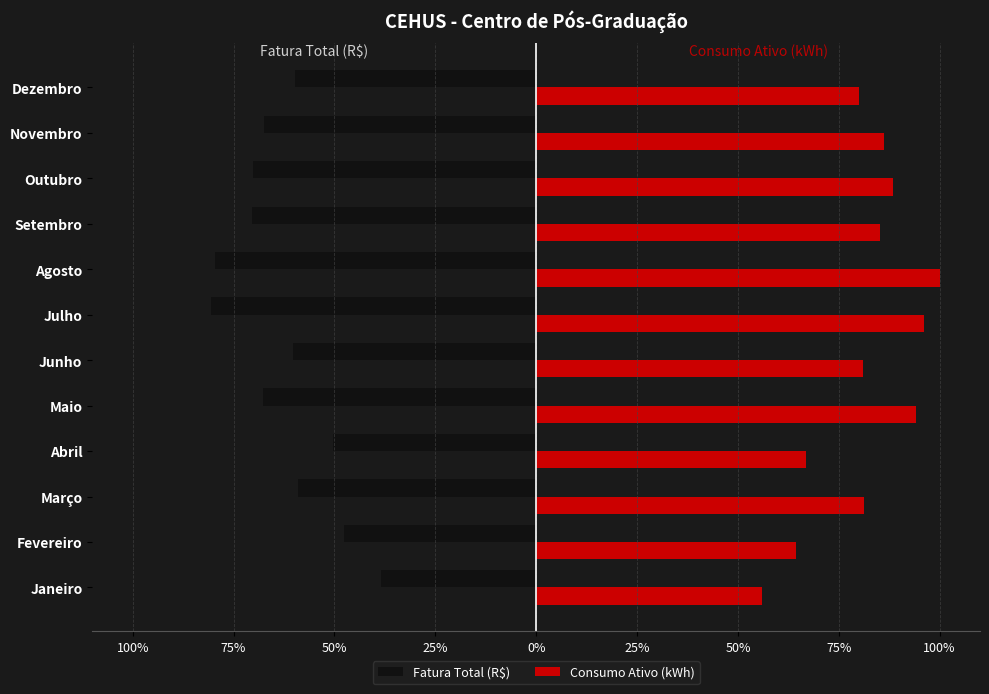

What are all the series names shown in the legend?

Fatura Total (R$), Consumo Ativo (kWh)